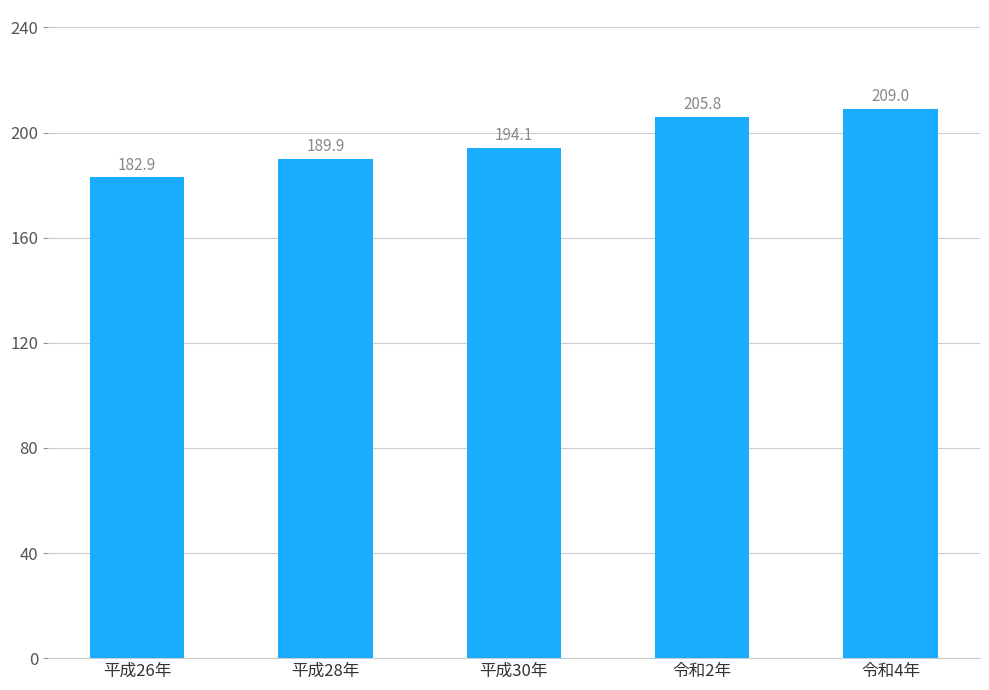

Which label corresponds to the smallest value in the chart?

平成26年